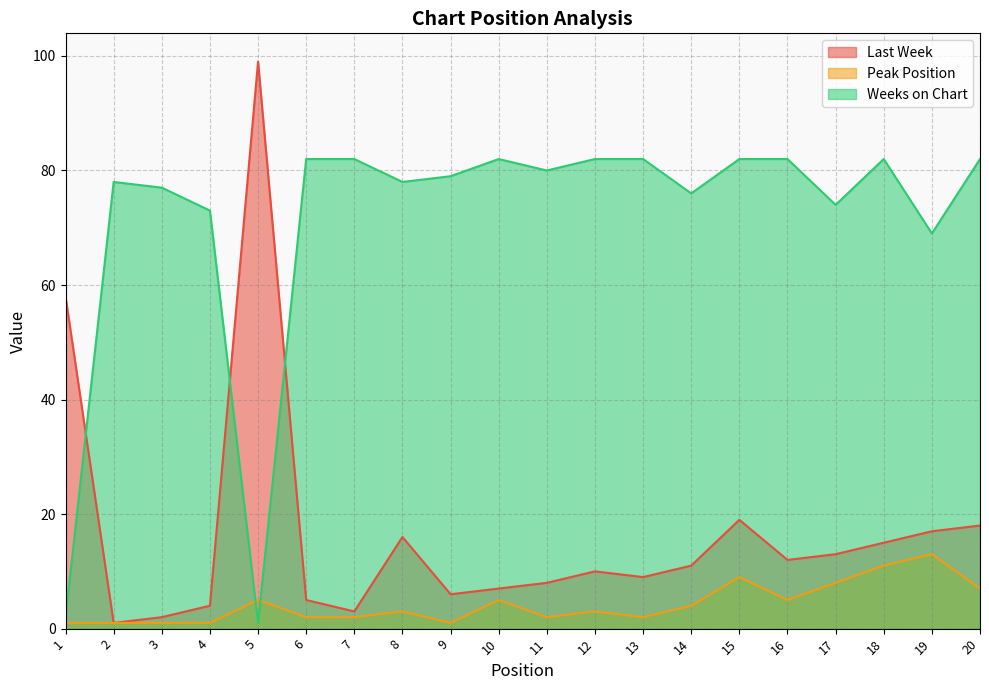

Which has a higher value, 8 or 1?

1